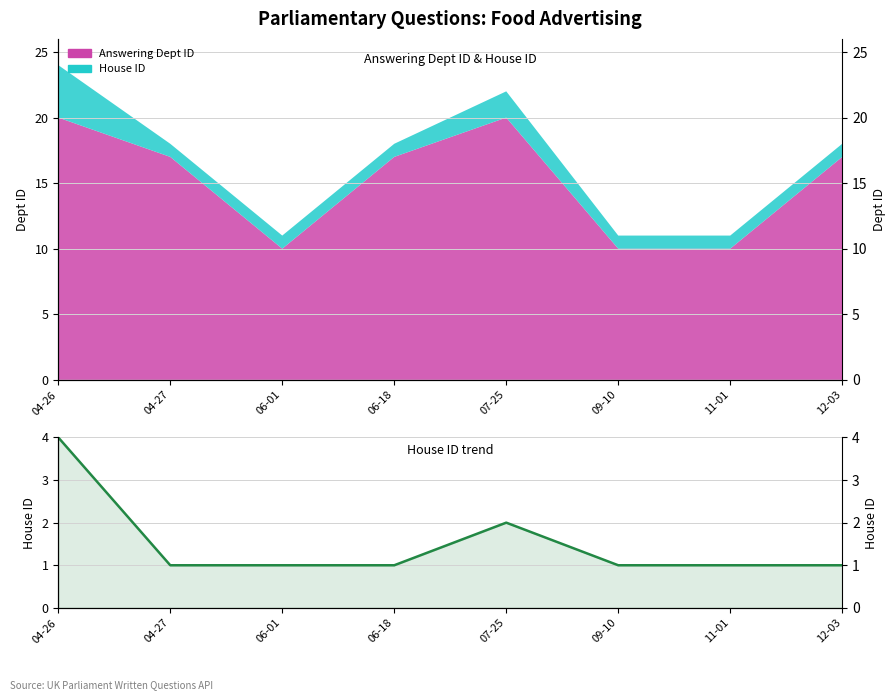

What is the minimum value shown in the chart?

1